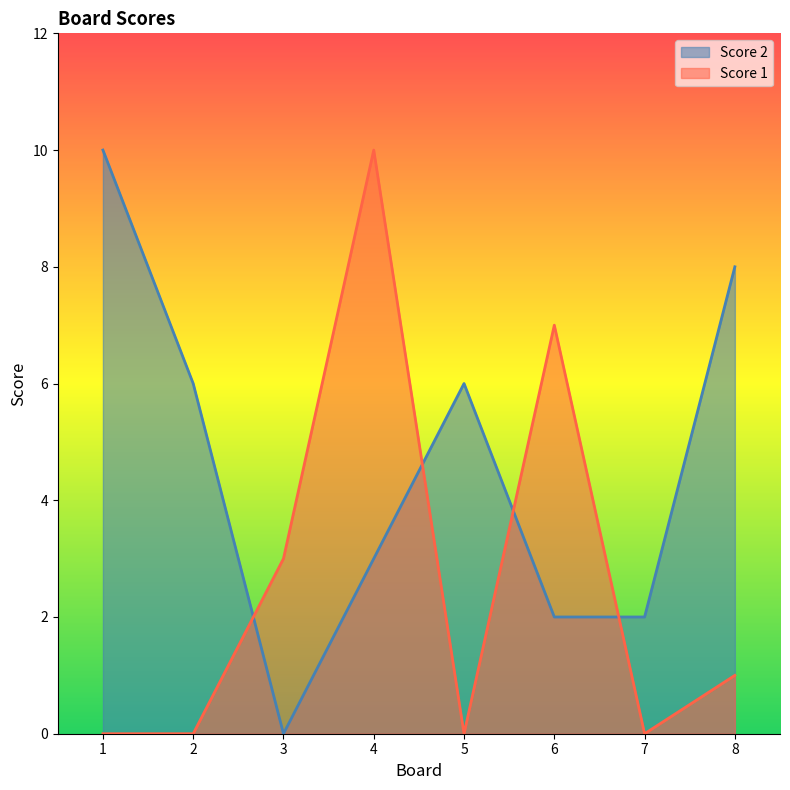

What is the sum of all Score 2 values?

37